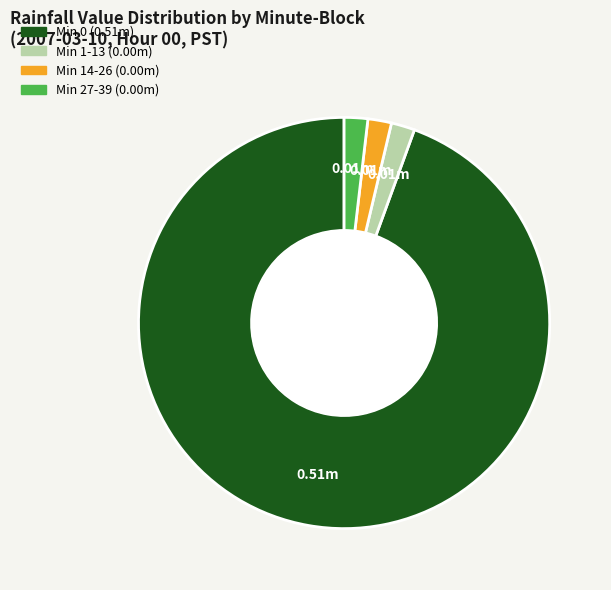

Count the number of slices in the pie.

4